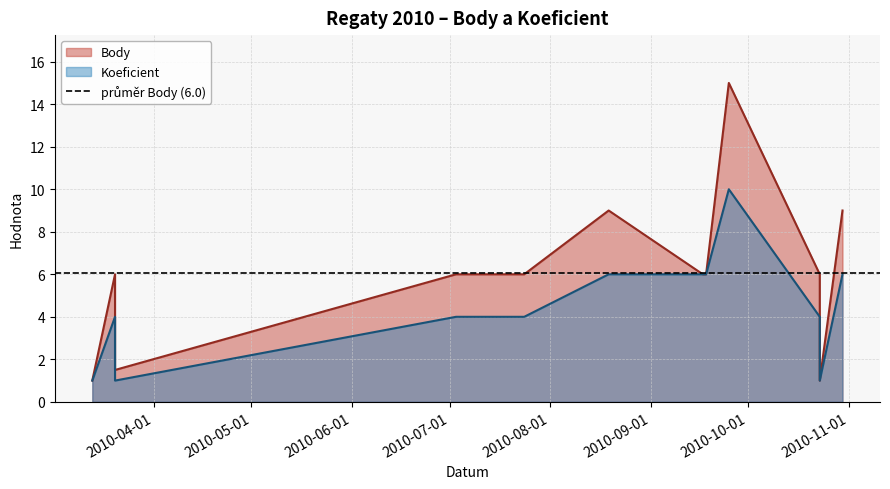

Reading left to right, list all the values displayed in this chart.

Body: 2010-03-13=1.0	2010-03-20=6.0	2010-03-20=1.5	2010-07-03=6.0	2010-07-24=6.0	2010-08-19=9.0	2010-09-17=6.0	2010-09-17=6.0	2010-09-18=6.0	2010-09-25=15.0	2010-10-23=6.0	2010-10-23=1.0	2010-10-30=9.0
Koeficient: 2010-03-13=1.0	2010-03-20=4.0	2010-03-20=1.0	2010-07-03=4.0	2010-07-24=4.0	2010-08-19=6.0	2010-09-17=6.0	2010-09-17=6.0	2010-09-18=6.0	2010-09-25=10.0	2010-10-23=4.0	2010-10-23=1.0	2010-10-30=6.0